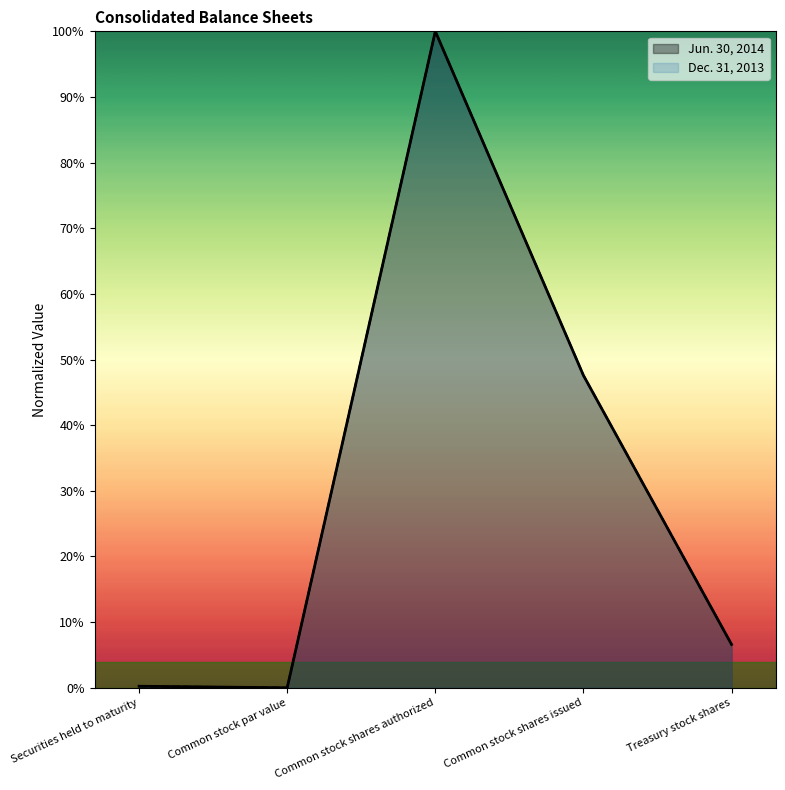

How many lines are shown in the chart?

2